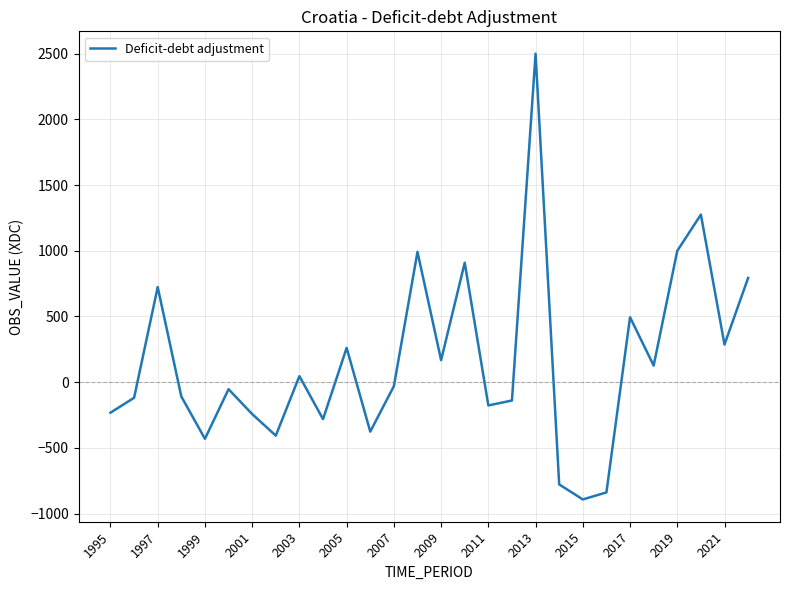

What is the smallest value displayed?

-892.5